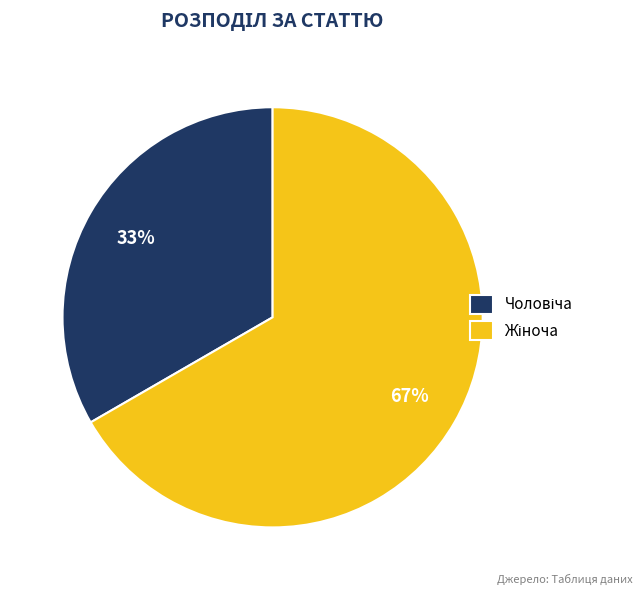

Does any single category account for the majority?

Yes